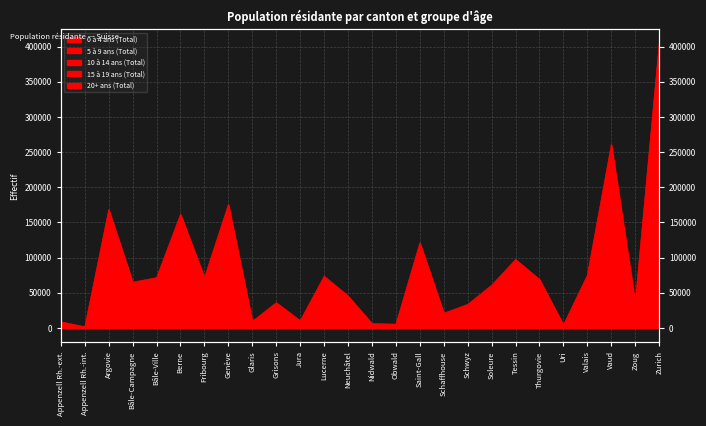

True or false: 10 à 14 ans (Total) and 5 à 9 ans (Total) intersect in this chart.

False